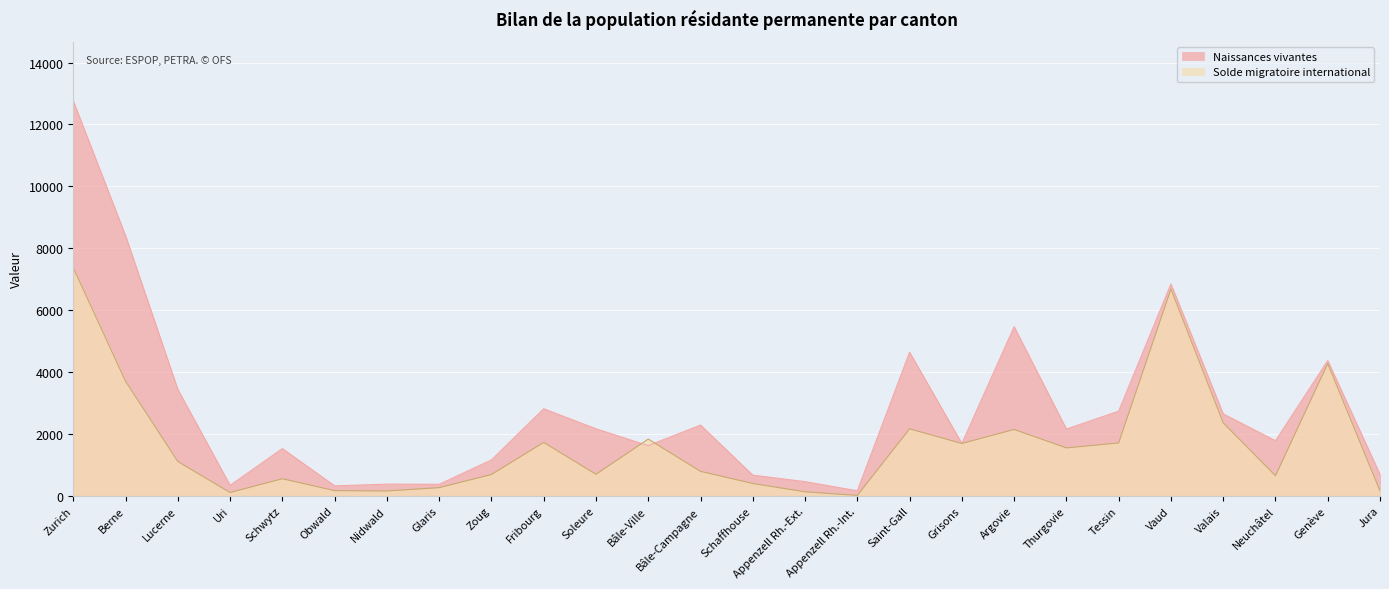

What is the sum of the Naissances vivantes values at Lucerne and Genève?

7804